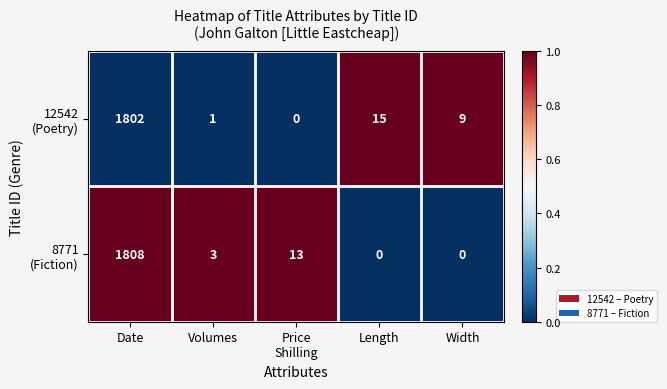

What is the spread (max minus min) of values at Length?

15